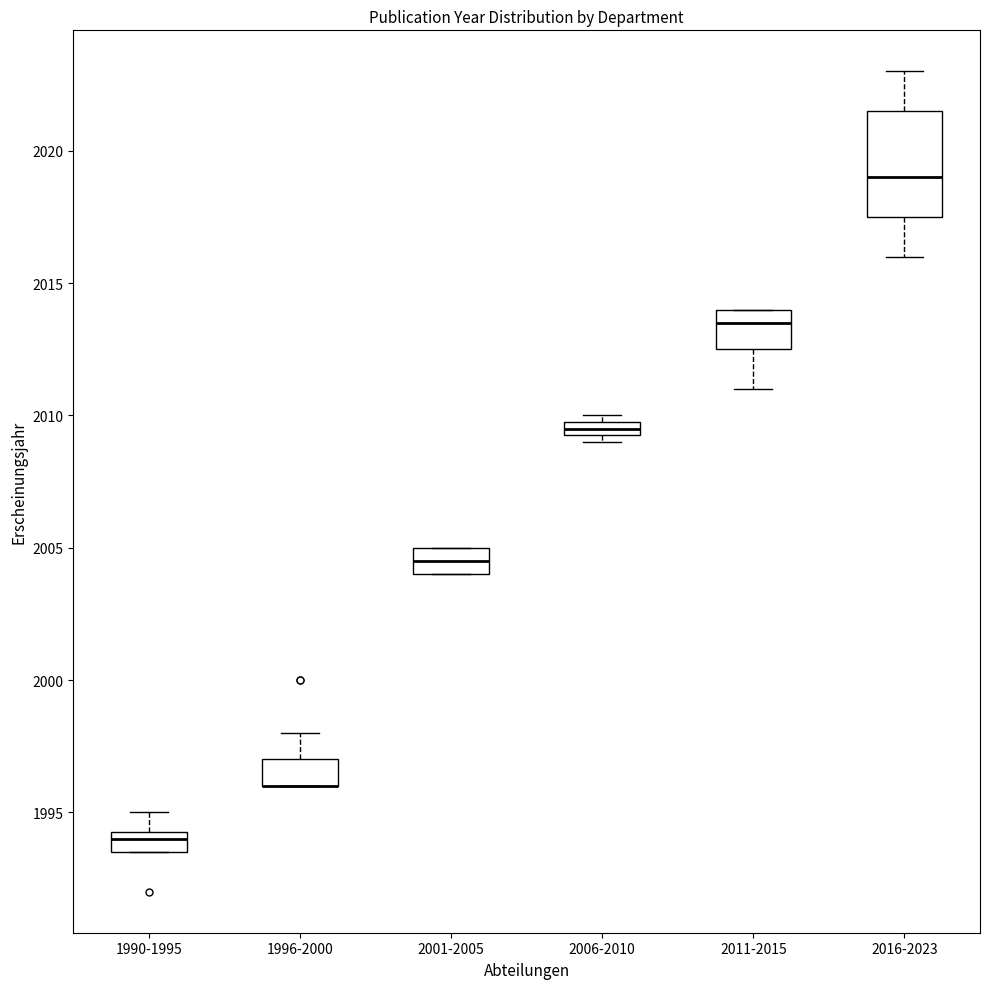

Which box is the tallest, from its lower edge to its upper edge?

2016-2023